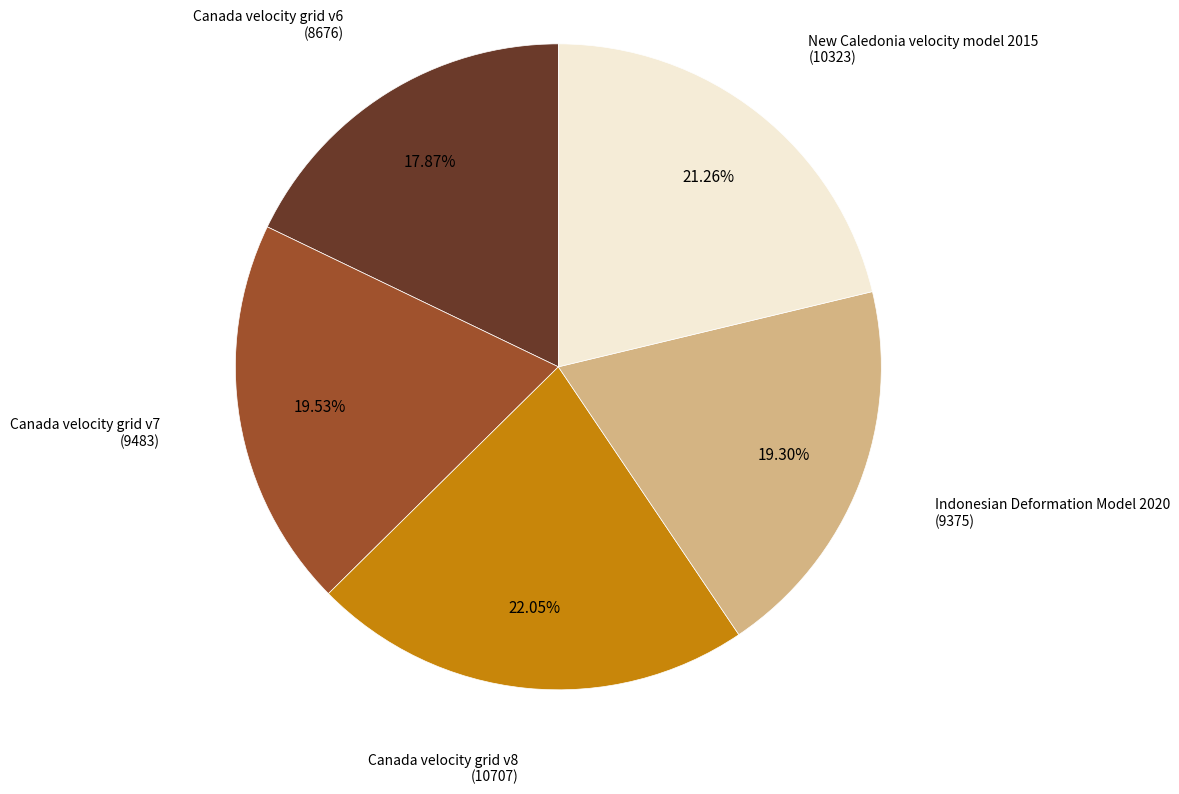

To the nearest percent, what percentage of the pie is Indonesian Deformation Model 2020?

19%